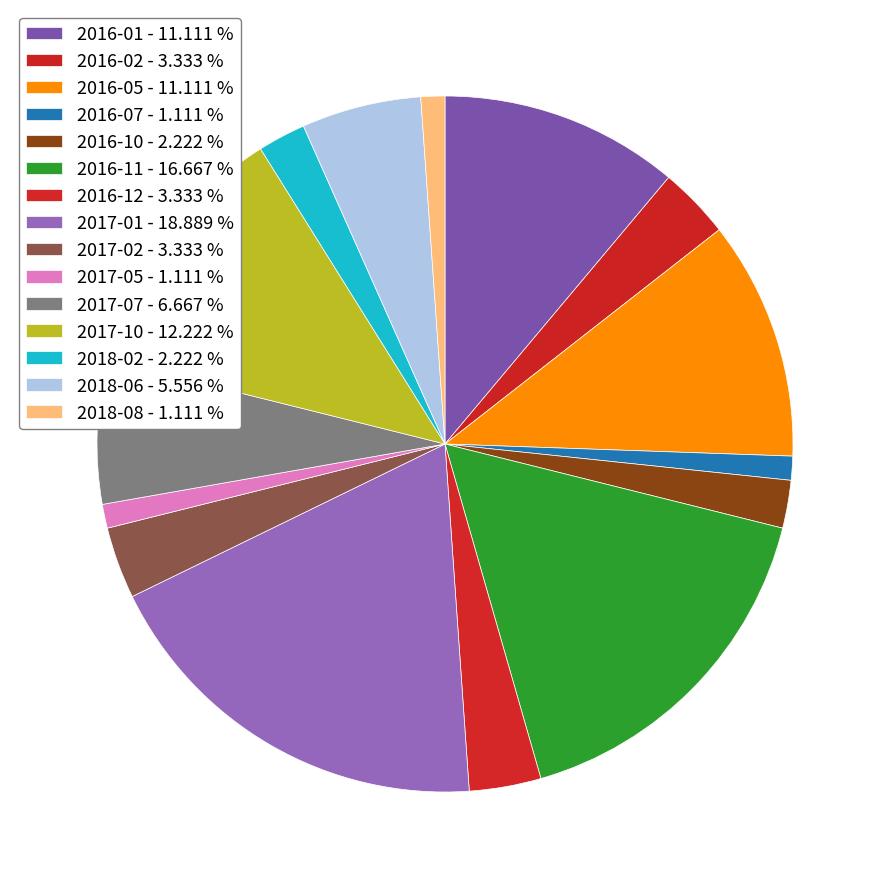

Rank the categories by value from highest to lowest.

2017-01, 2016-11, 2017-10, 2016-01, 2016-05, 2017-07, 2018-06, 2016-02, 2016-12, 2017-02, 2016-10, 2018-02, 2016-07, 2017-05, 2018-08